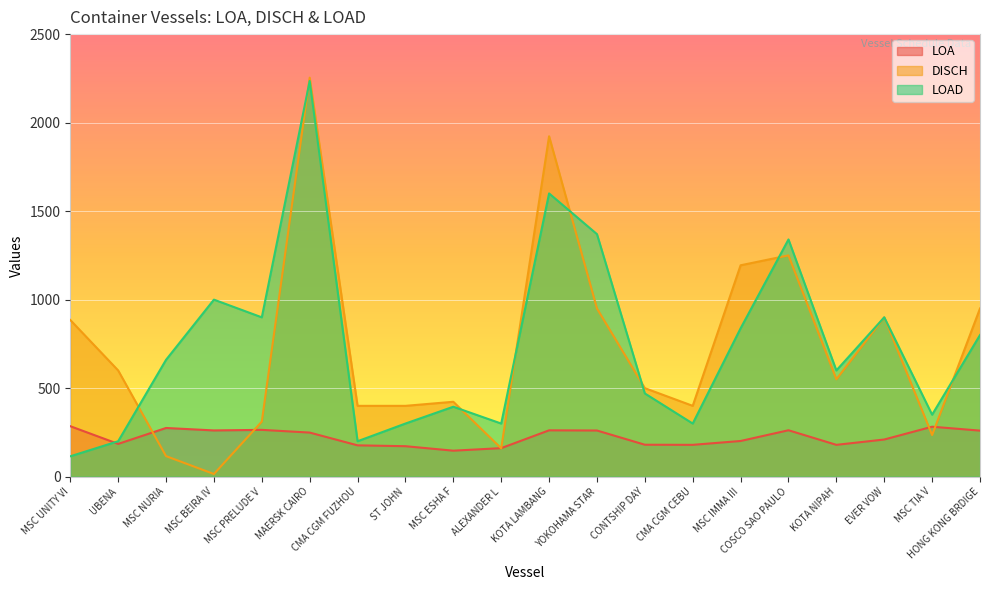

At which label does LOAD first exceed 660?

MSC BEIRA IV